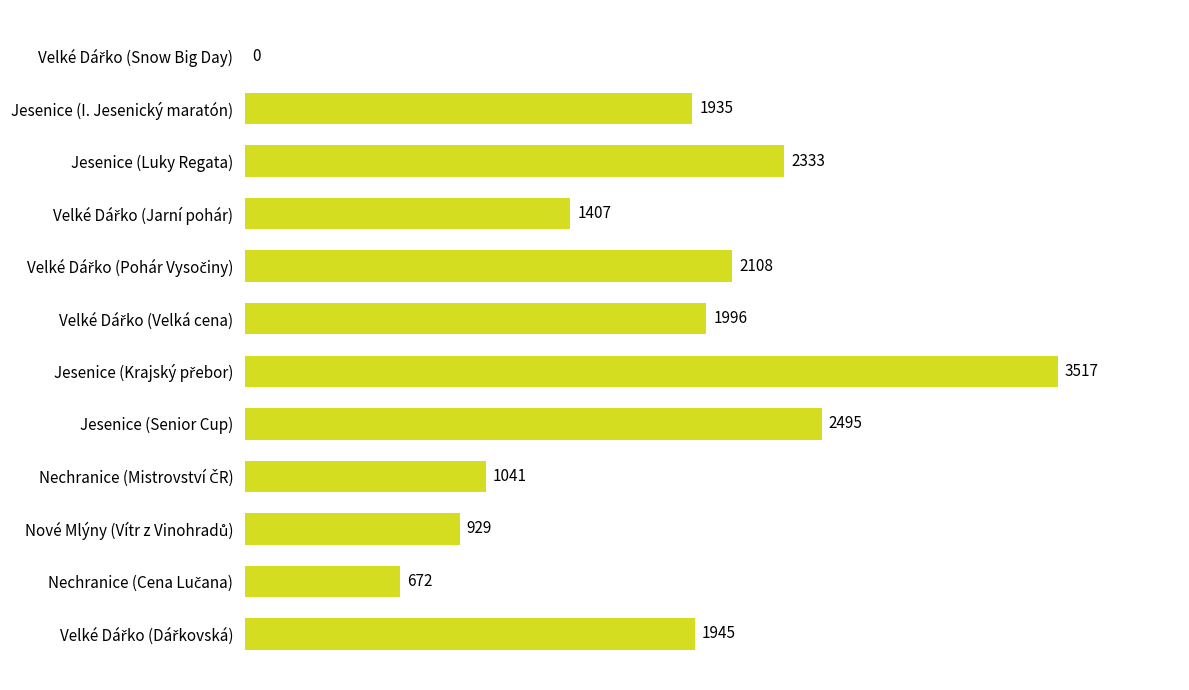

What is the sum of all values?

20378